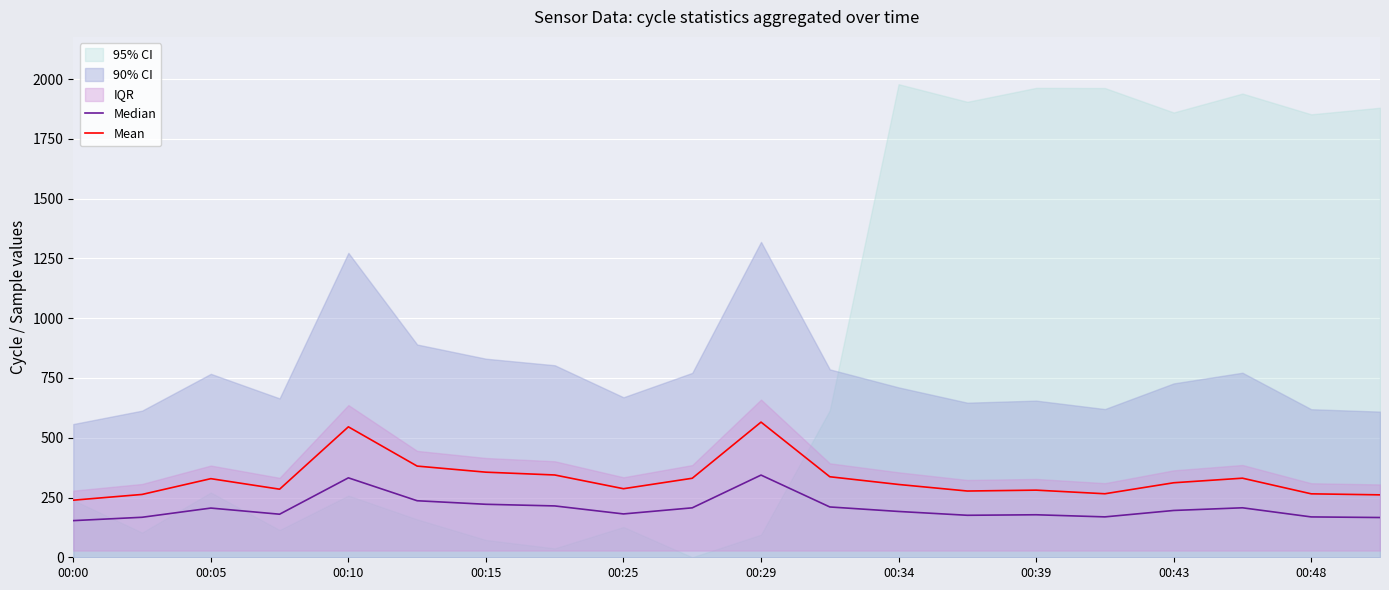

What is the average value of the Mean series?

328.0